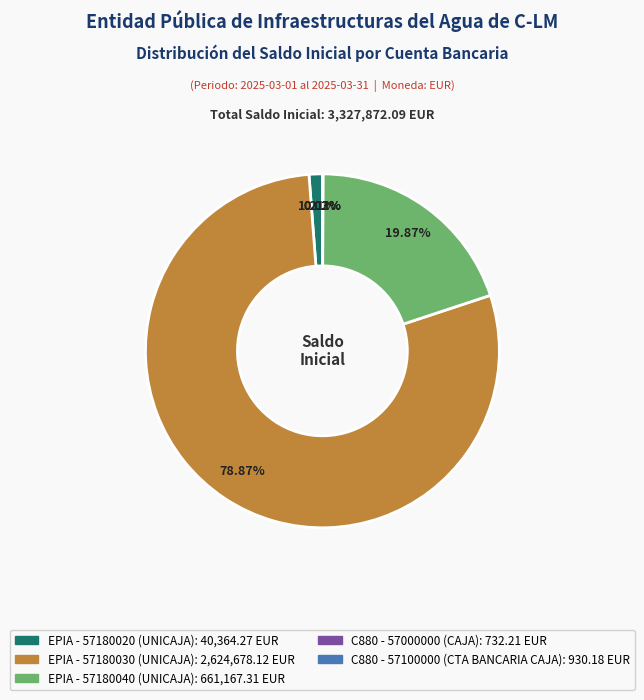

Combined, do EPIA - 57180030 (UNICAJA) and EPIA - 57180040 (UNICAJA) account for over 50%?

Yes